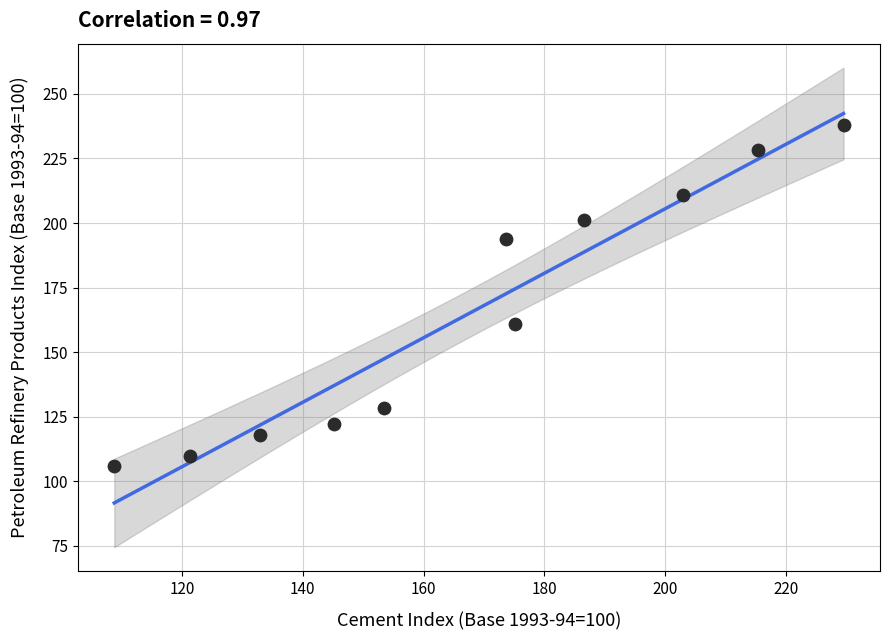

What Y value in the scatter plot is closest to 172?

161.0